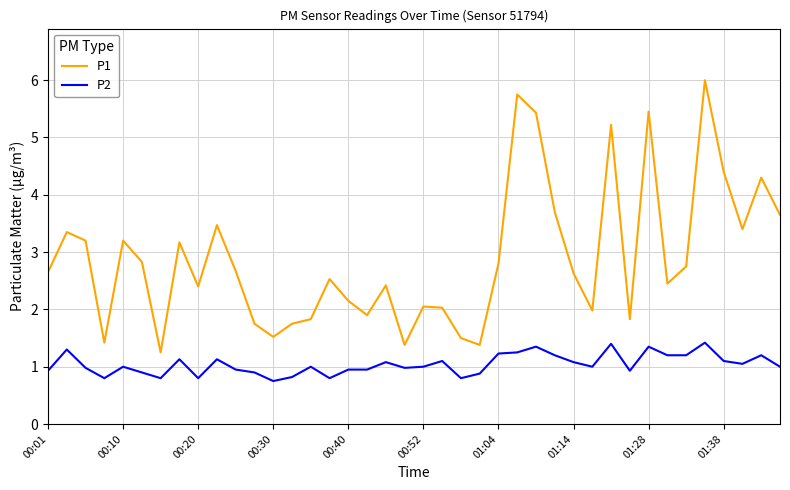

What is the lowest value of the P2 series?

0.8